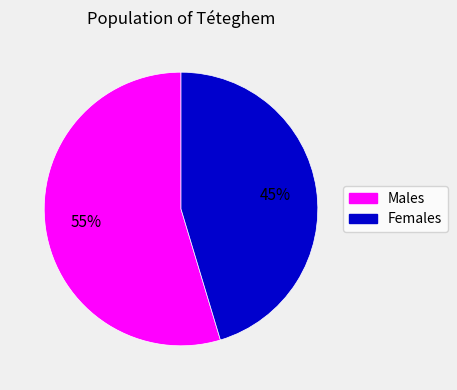

Is there a majority slice in this chart?

Yes